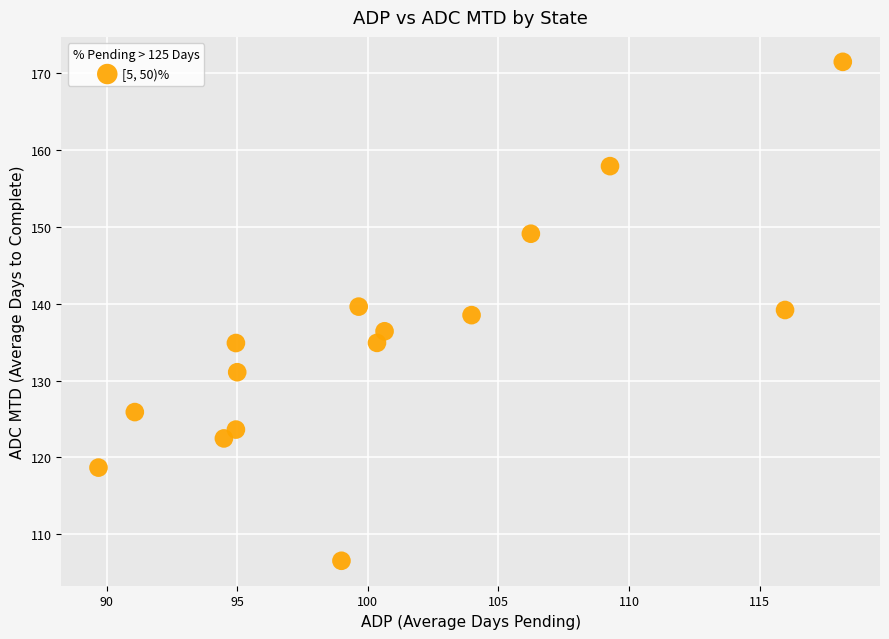

What is the range of X values (max minus min)?

28.5